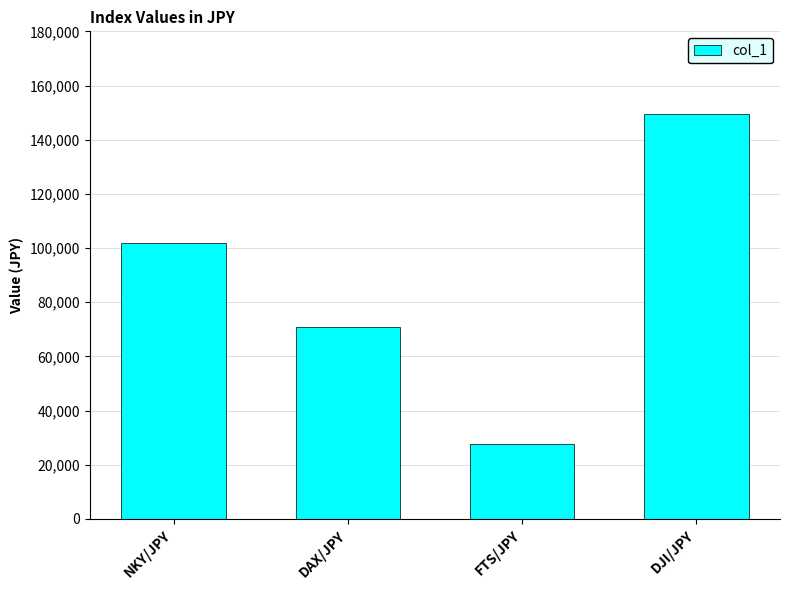

What position from the right is DAX/JPY?

3